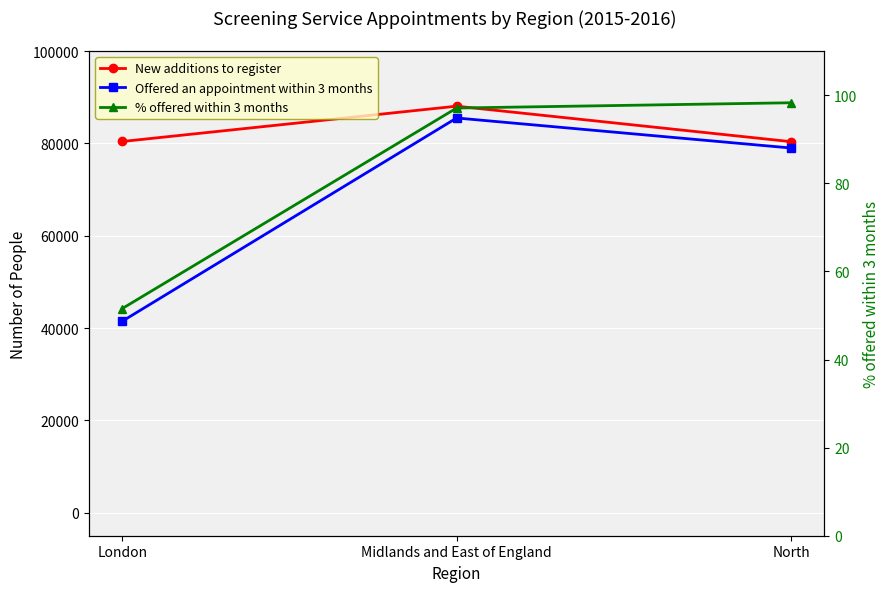

What is the value of the % offered within 3 months point at the 2nd from the left?

97.1